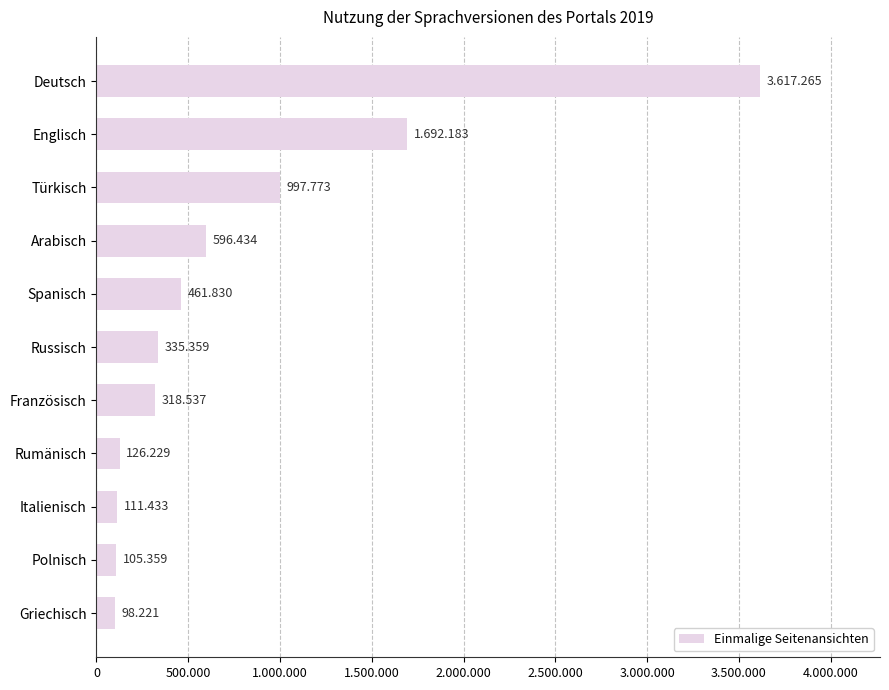

Does the chart contain any negative values?

No